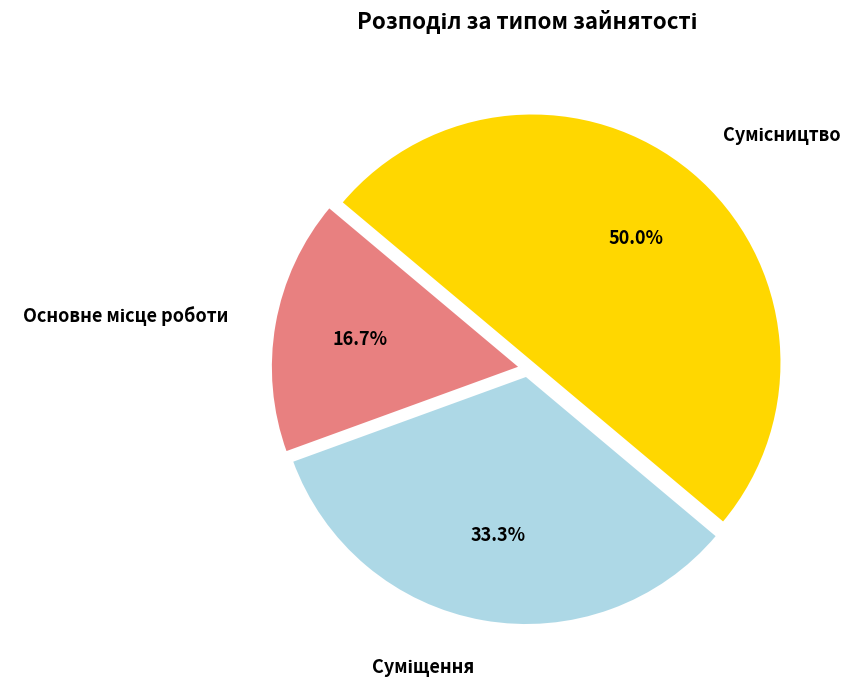

Count the number of slices in the pie.

3